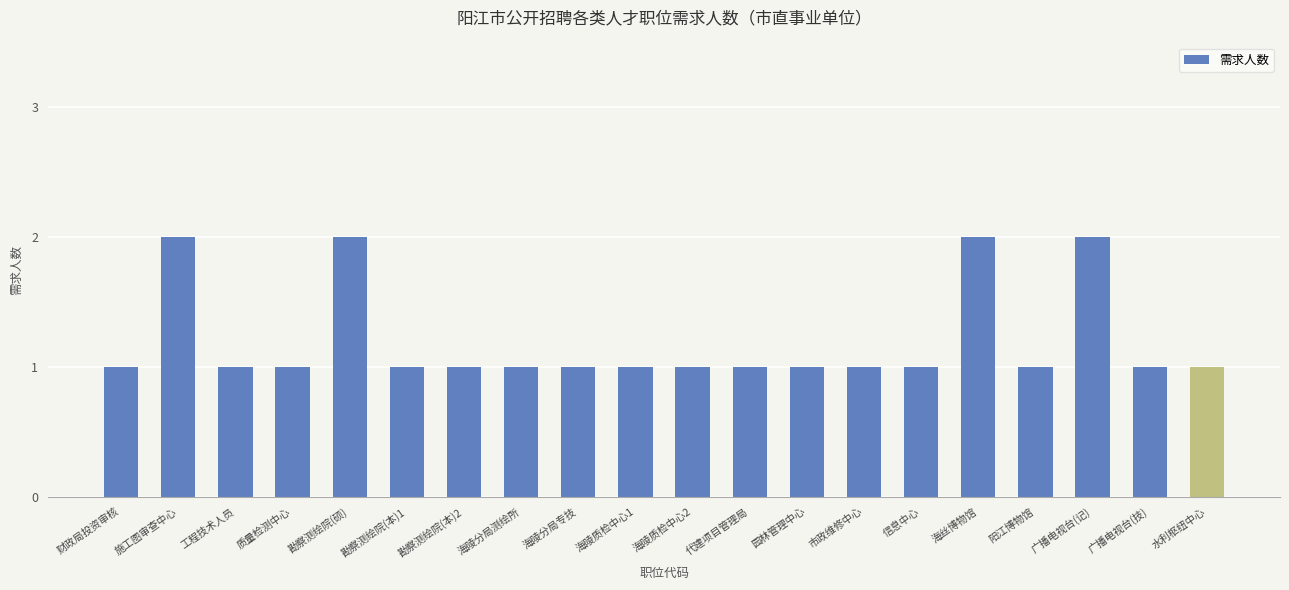

Reading right to left, list all the values displayed in this chart.

水利枢纽中心=1	广播电视台(技)=1	广播电视台(记)=2	阳江博物馆=1	海丝博物馆=2	信息中心=1	市政维修中心=1	园林管理中心=1	代建项目管理局=1	海陵质检中心2=1	海陵质检中心1=1	海陵分局专技=1	海陵分局测绘所=1	勘察测绘院(本)2=1	勘察测绘院(本)1=1	勘察测绘院(硕)=2	质量检测中心=1	工程技术人员=1	施工图审查中心=2	财政局投资审核=1